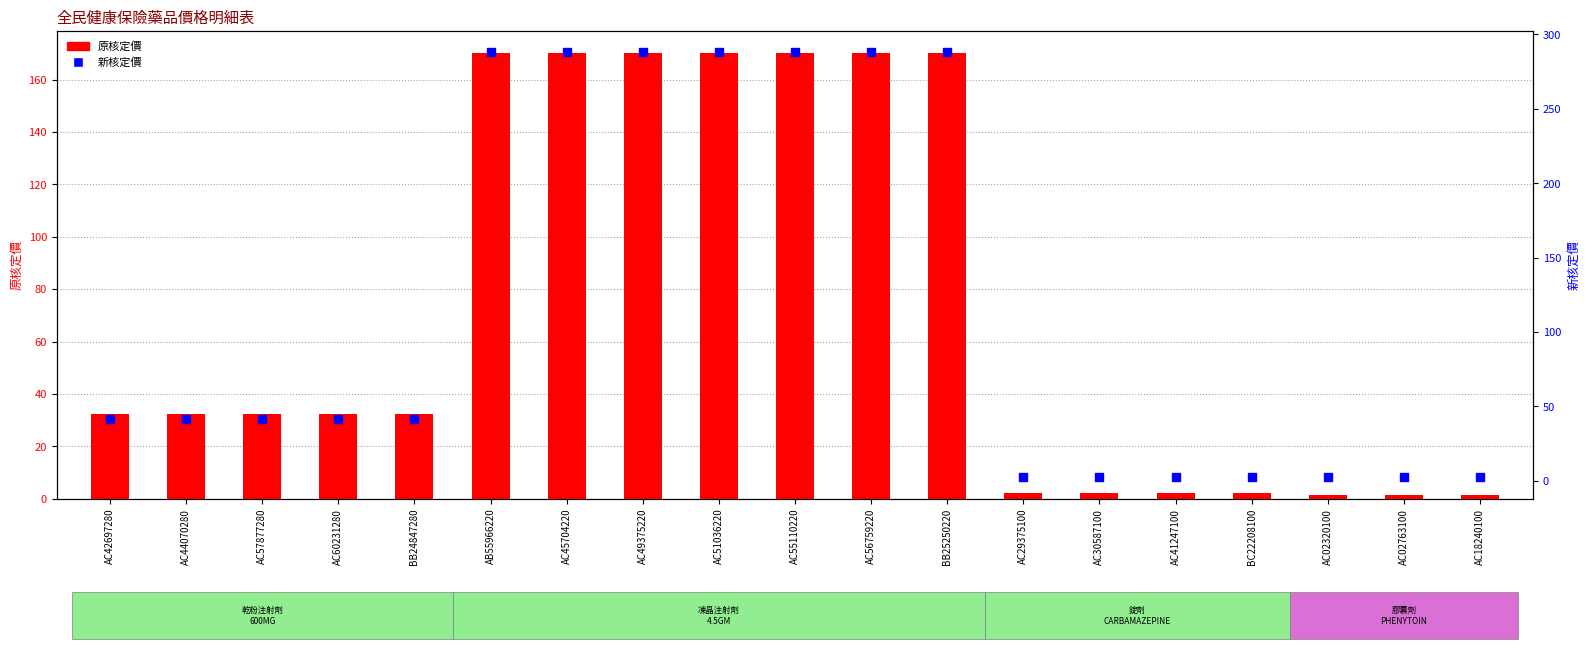

Which series contains the lowest Y value?

原核定價